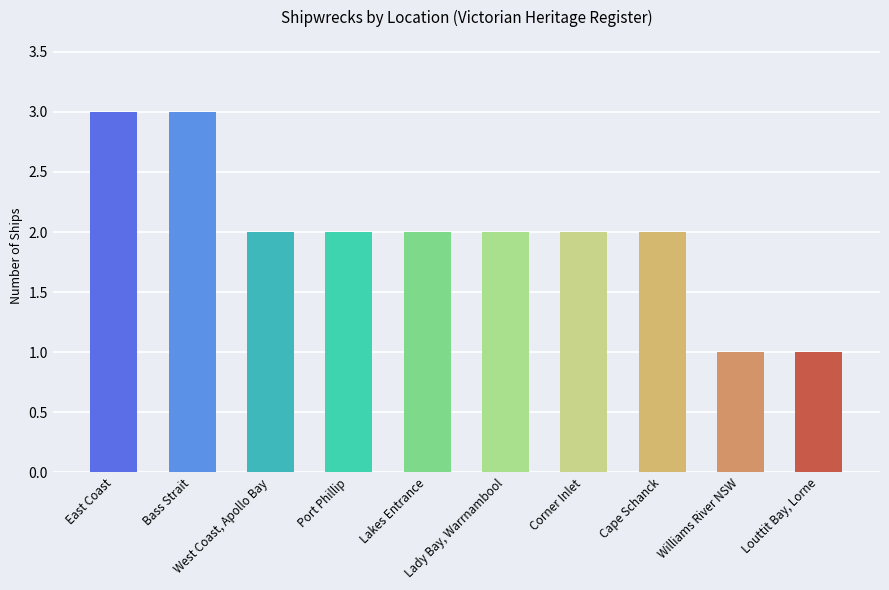

What is the difference between the values at Louttit Bay, Lorne and Port Phillip?

1